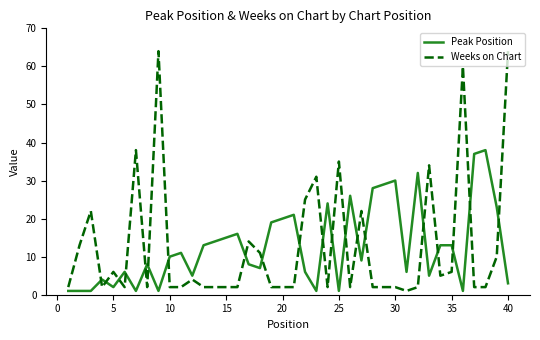

Which series has the widest spread of values?

Weeks on Chart